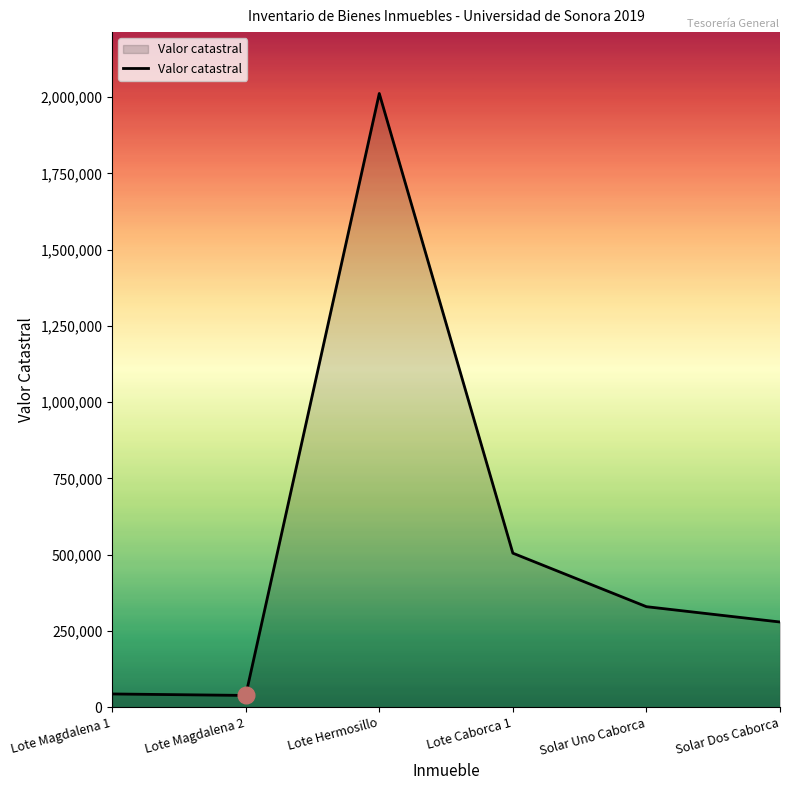

At which category does the data reach its first local peak?

Lote Hermosillo